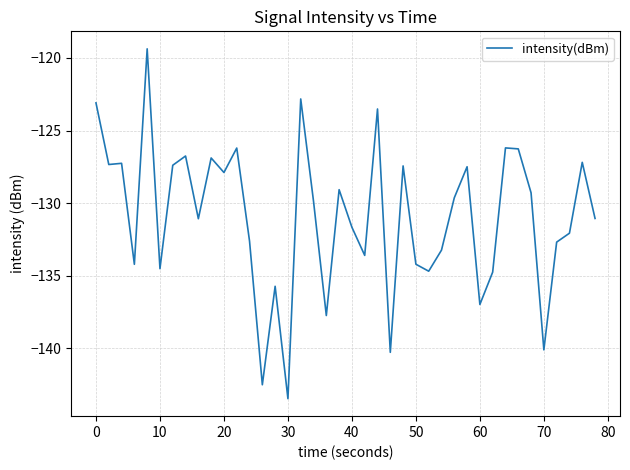

What is the difference between the maximum and minimum values?

24.1